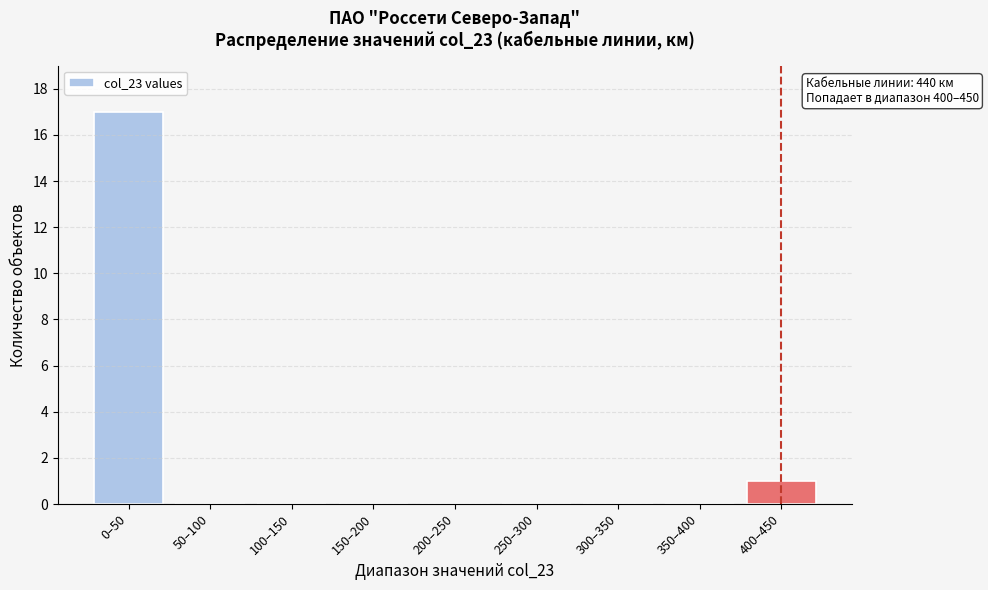

Reading left to right, transcribe all the data shown in this chart.

0–50=17	50–100=0	100–150=0	150–200=0	200–250=0	250–300=0	300–350=0	350–400=0	400–450=1